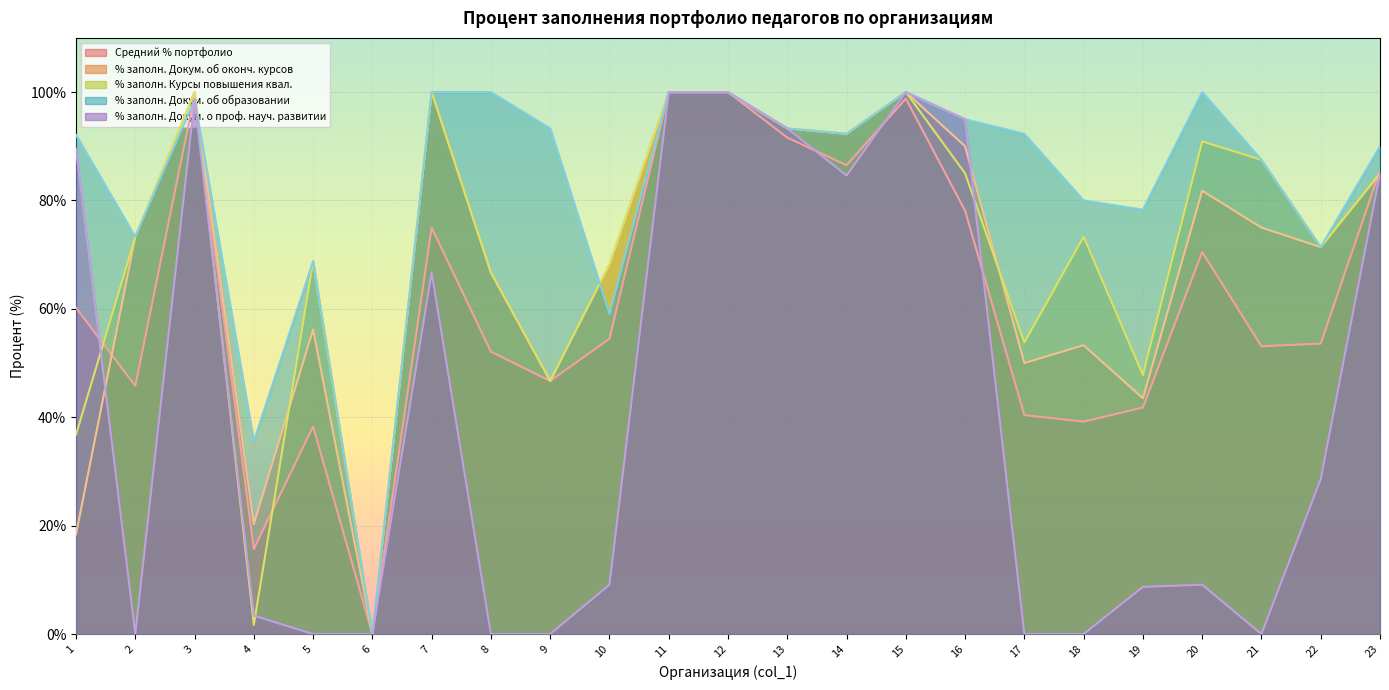

At which category is the sum across all series the highest?

11